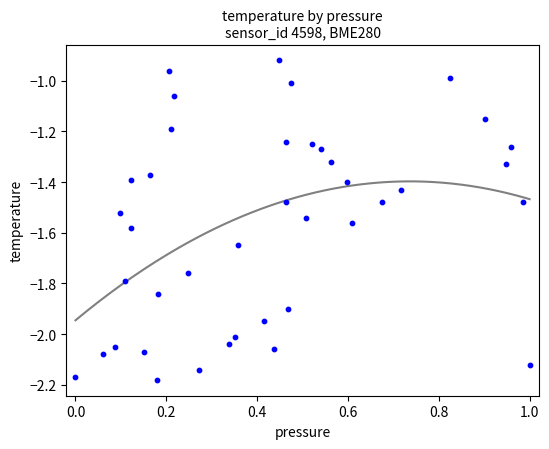

What is the range of Y values (max minus min)?

1.3